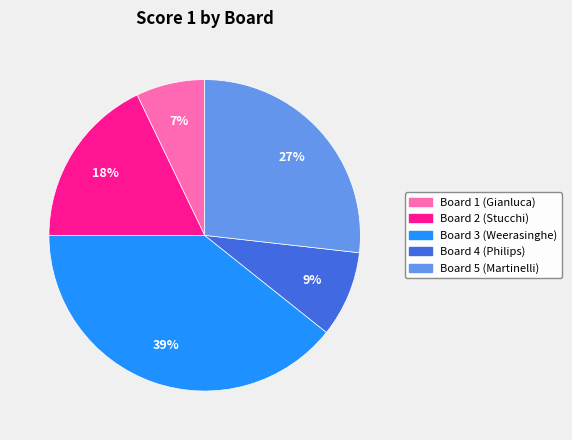

Count the number of slices in the pie.

5